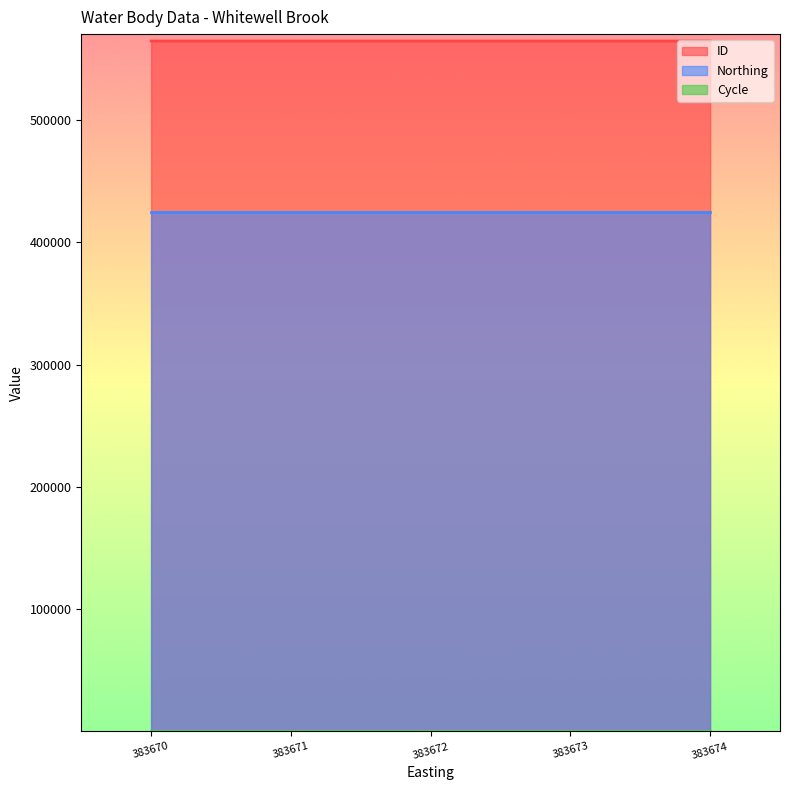

Which category has the highest value across all series?

383670